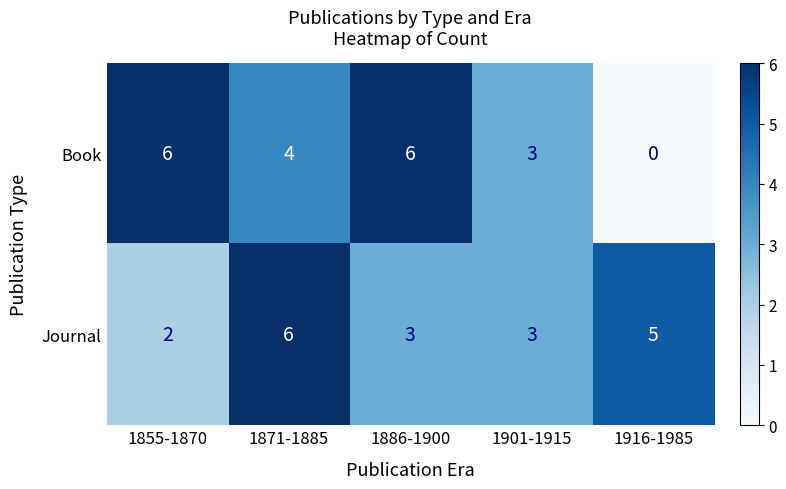

Reading left to right, what are all the values shown in this chart?

Book: 6	4	6	3	0
Journal: 2	6	3	3	5